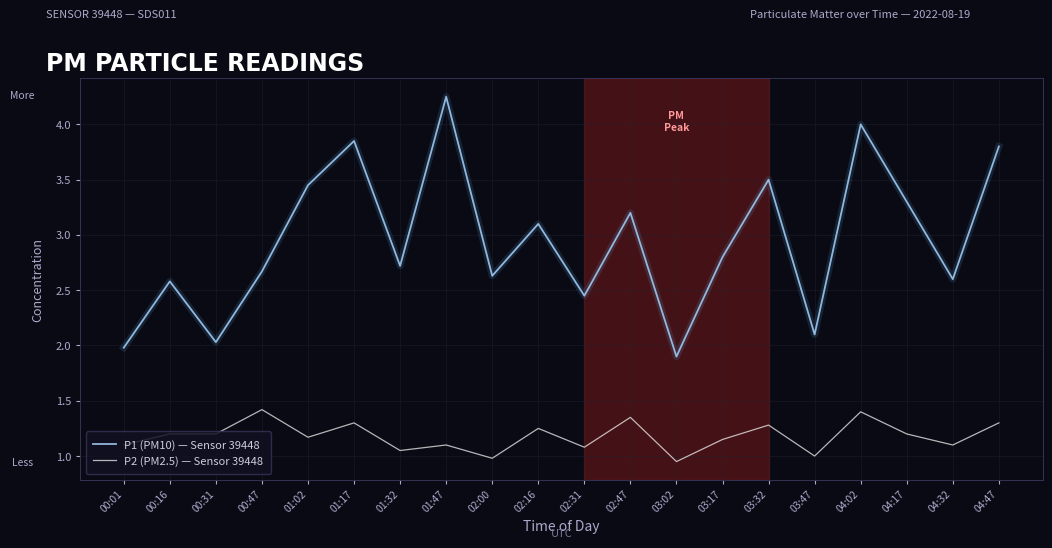

Which series has the largest total across all categories?

P1 (PM10) — Sensor 39448